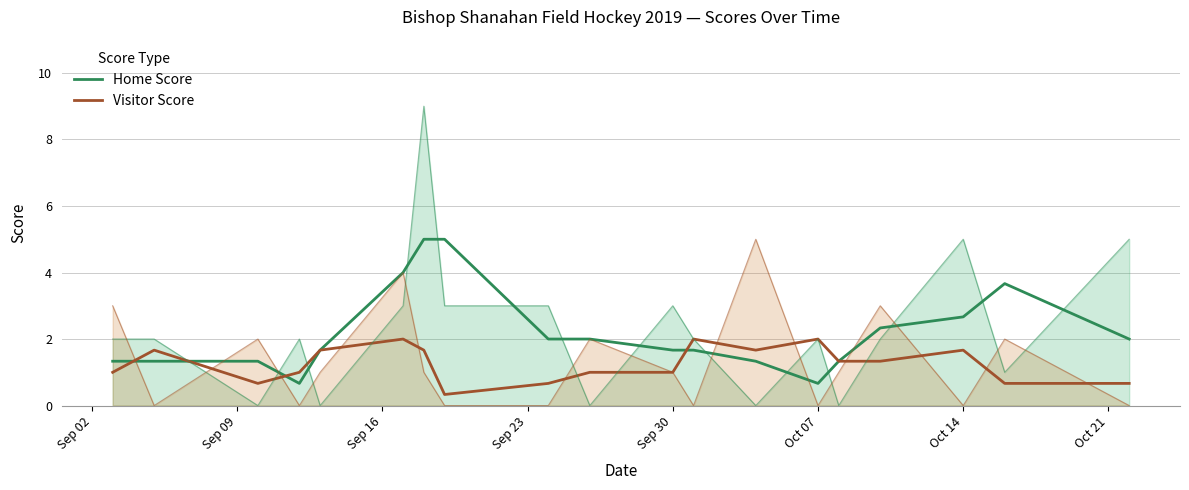

What value does the Home Score series have at Sep 30?

1.7